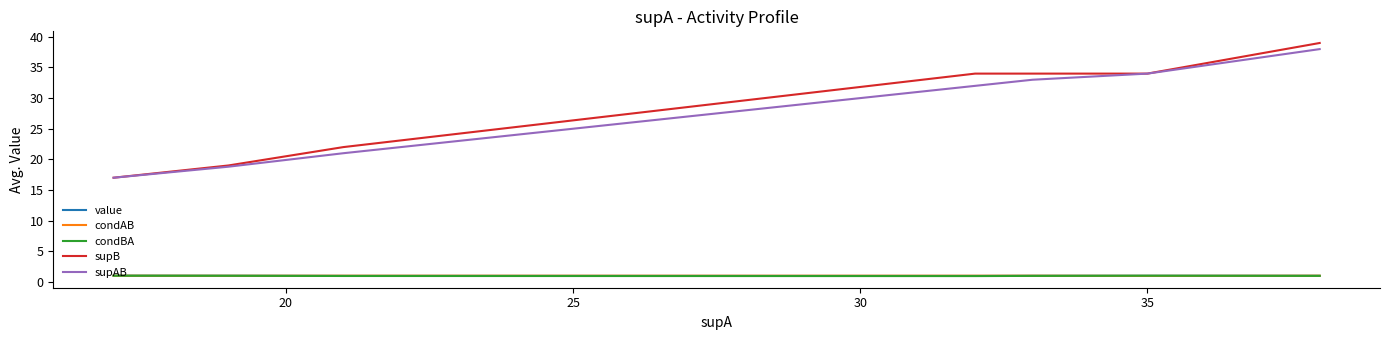

True or false: supAB and value cross at least once.

False